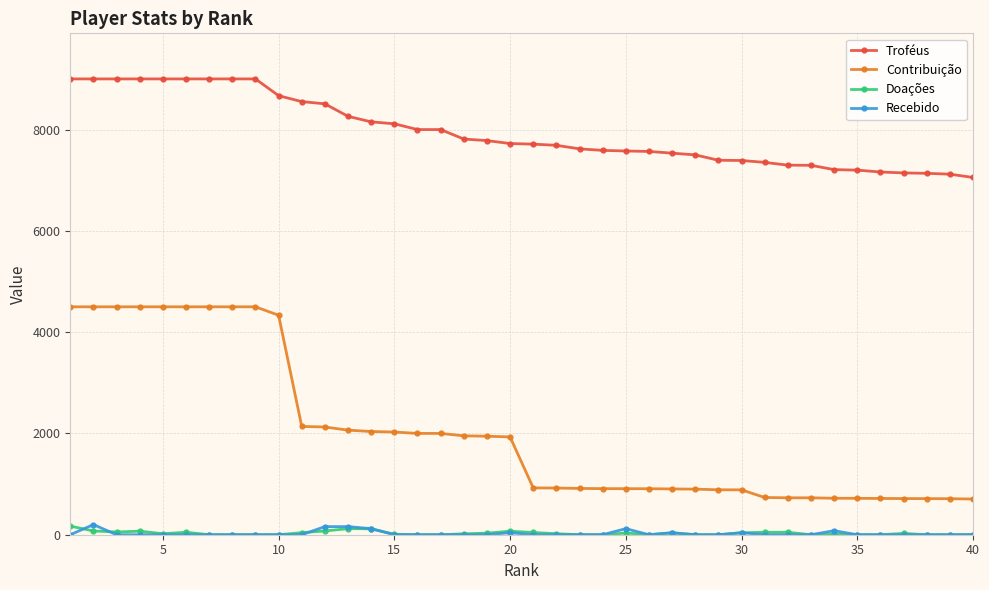

What is the maximum value for Troféus?

9000